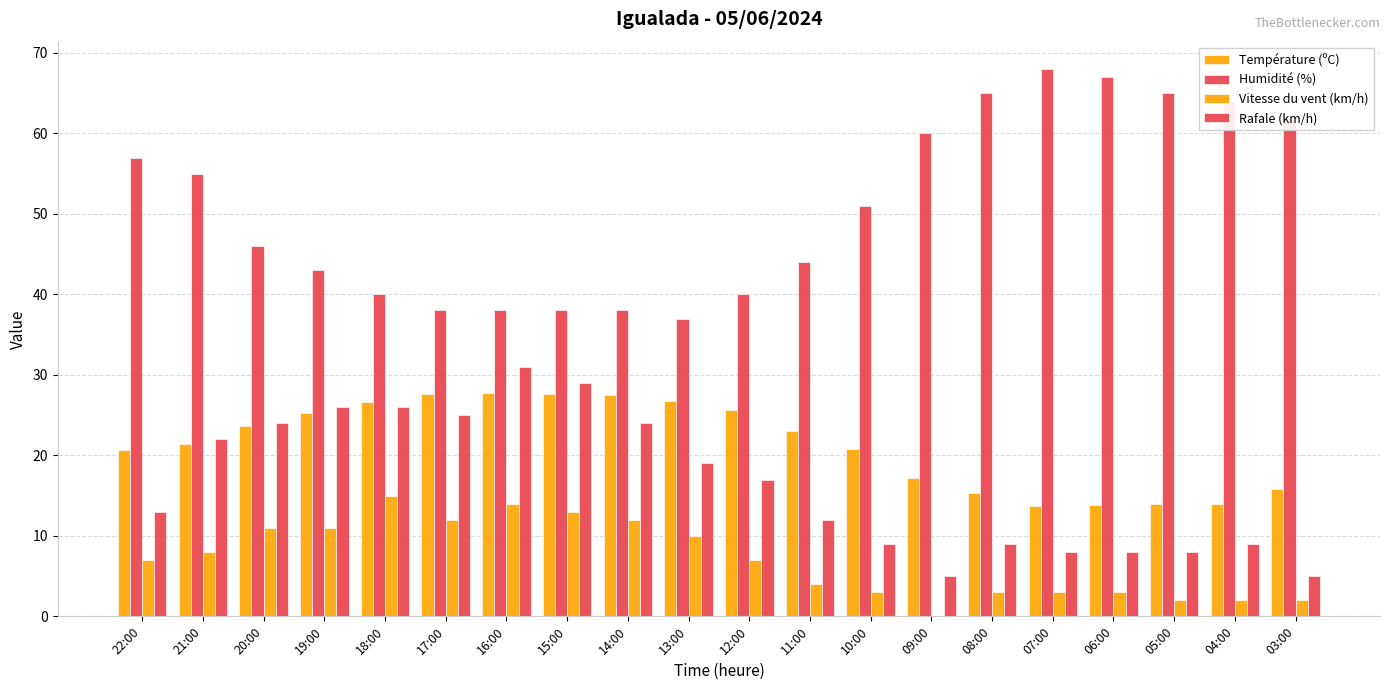

How many series are shown in this chart?

4